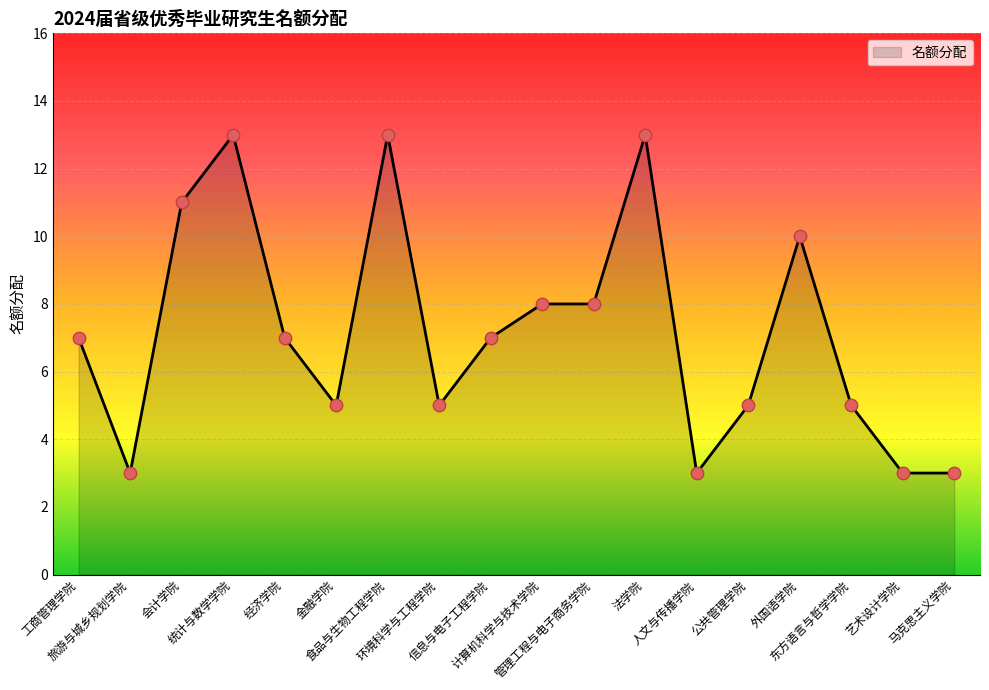

Between 会计学院 and 马克思主义学院, which is larger?

会计学院